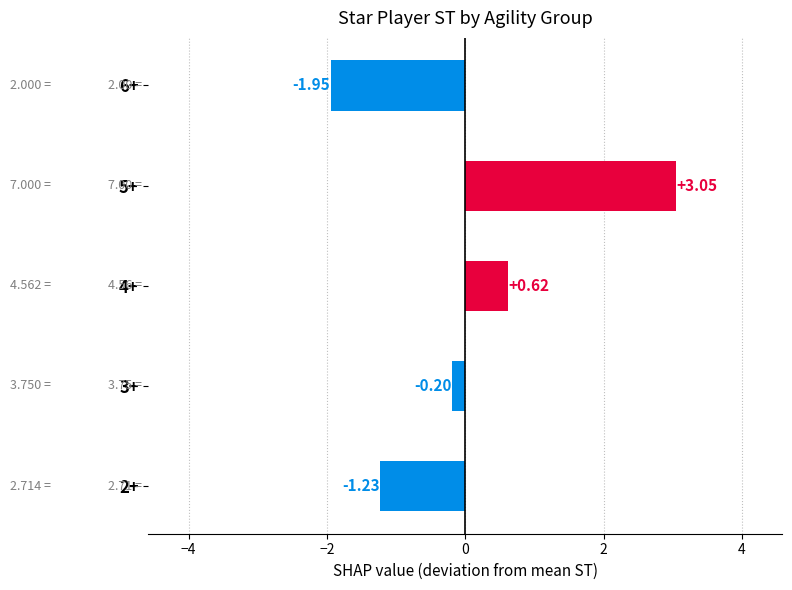

How many series are shown in this chart?

1